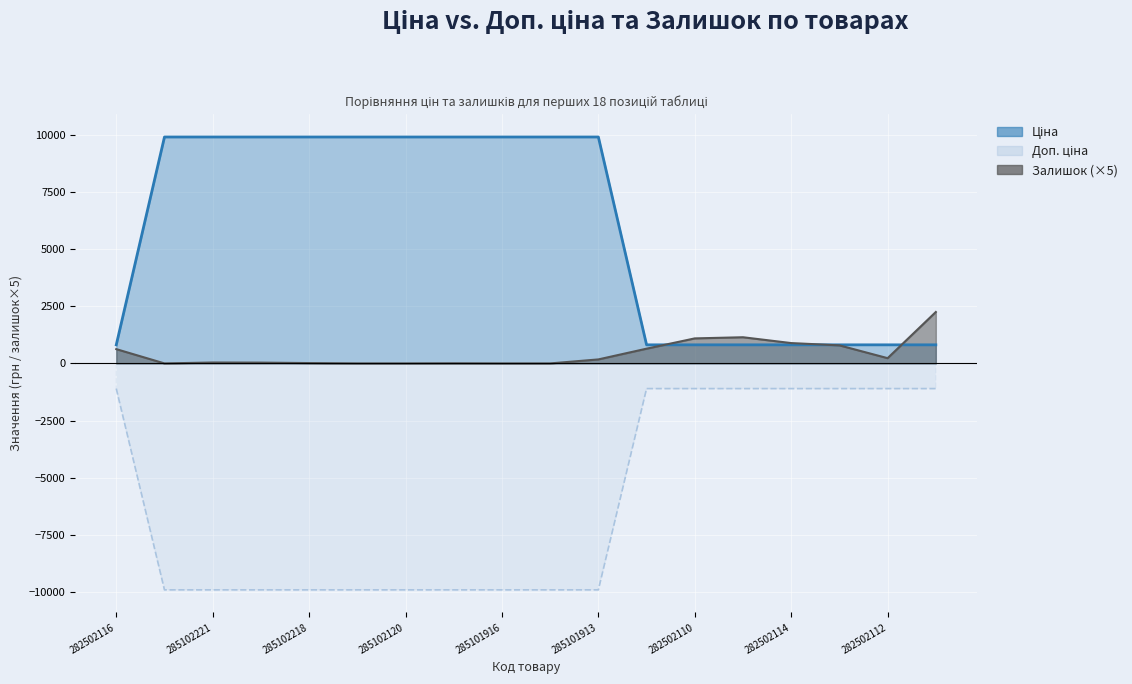

Reading left to right, what are all the values shown in this chart?

Ціна: 813.0	9908.5	9908.5	9908.5	9908.5	9908.5	9908.5	9908.5	9908.5	9908.5	9908.5	813.0	813.0	813.0	813.0	813.0	813.0	813.0
Доп. ціна: -1101.8	-9908.5	-9908.5	-9908.5	-9908.5	-9908.5	-9908.5	-9908.5	-9908.5	-9908.5	-9908.5	-1101.8	-1101.8	-1101.8	-1101.8	-1101.8	-1101.8	-1101.8
Залишок: 625.0	0.0	40.0	35.0	15.0	0.0	0.0	5.0	0.0	0.0	175.0	645.0	1095.0	1145.0	890.0	790.0	230.0	2250.0